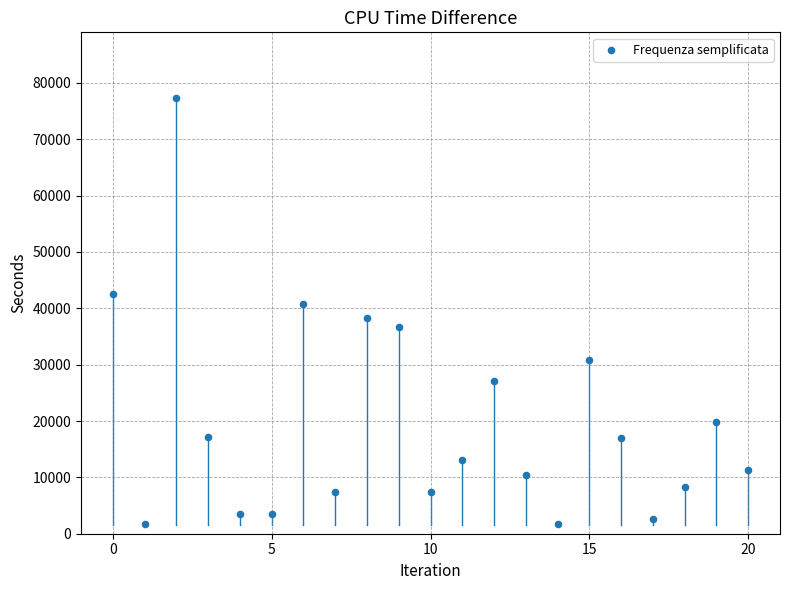

What is the range of Y values (max minus min)?

75611